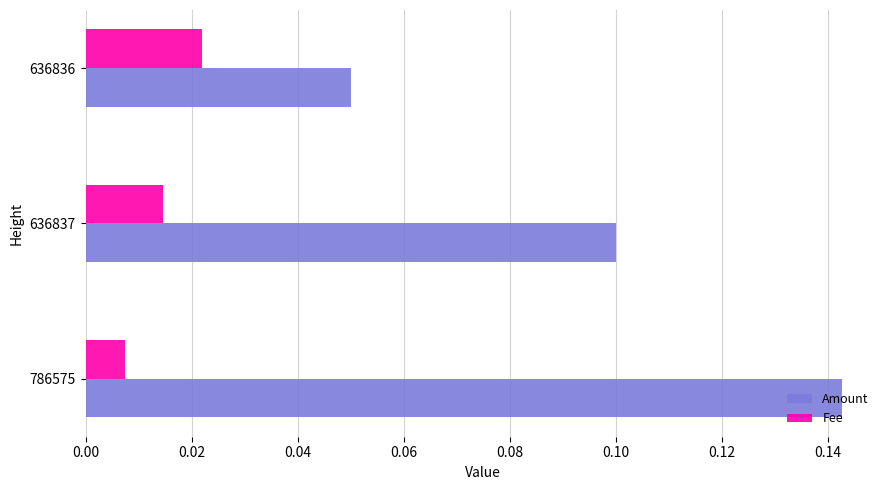

Rank the series by their average value, from highest to lowest.

Amount, Fee